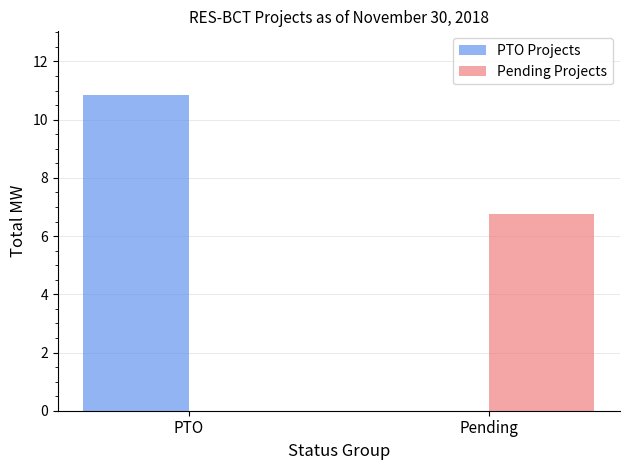

What is the greatest value displayed?

10.9